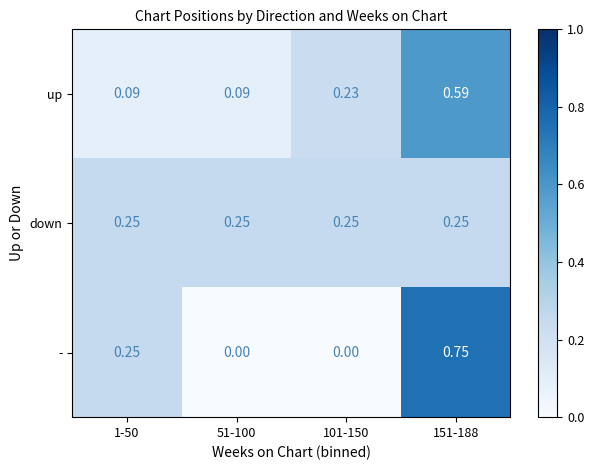

List the series in order of their peak value, highest first.

-, up, down